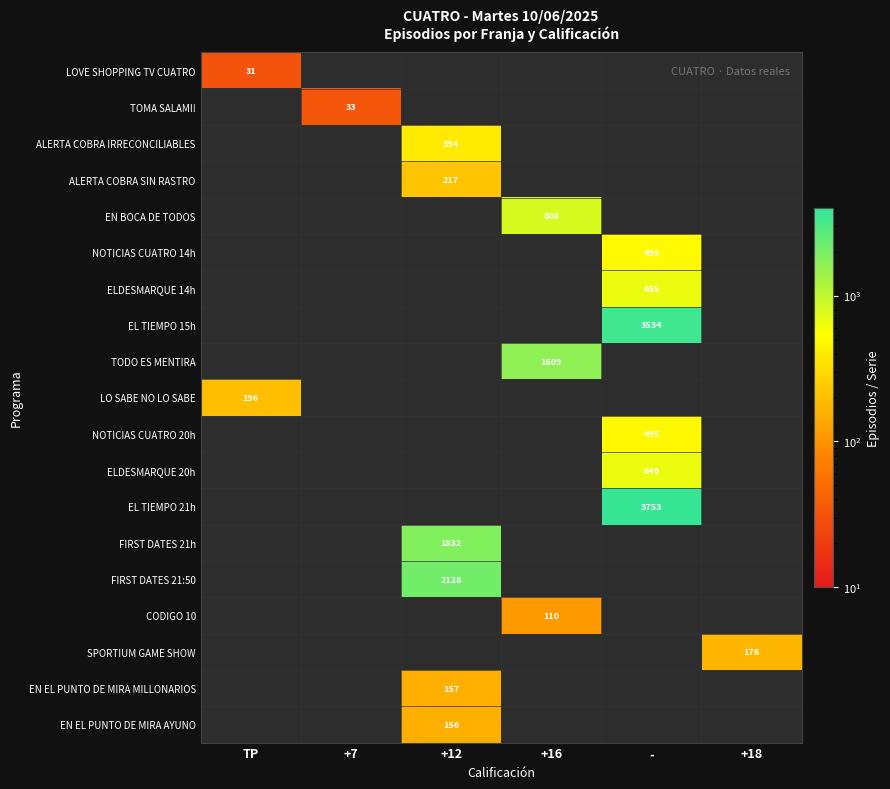

The FIRST DATES 21:50 series shows 2128 at +12. True or false?

True